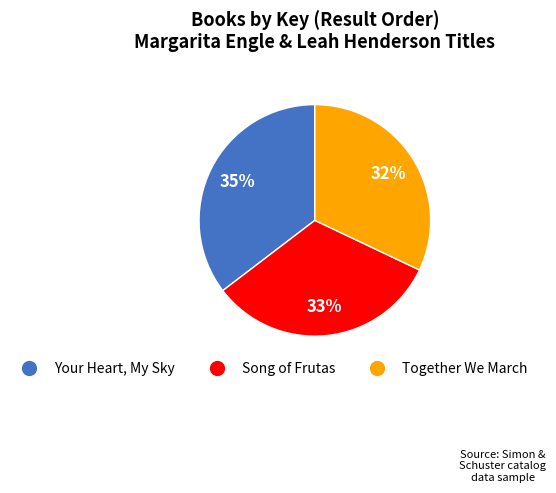

To the nearest percent, what portion does Your Heart, My Sky represent?

35%